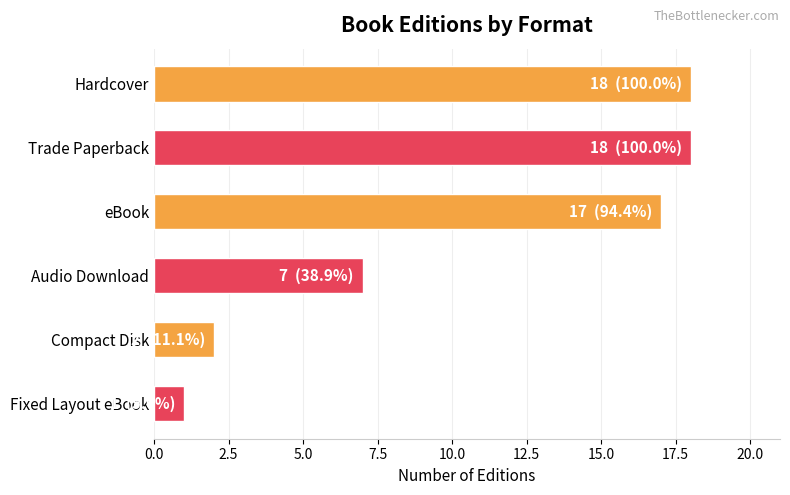

At which label is the value closest to 9?

Audio Download